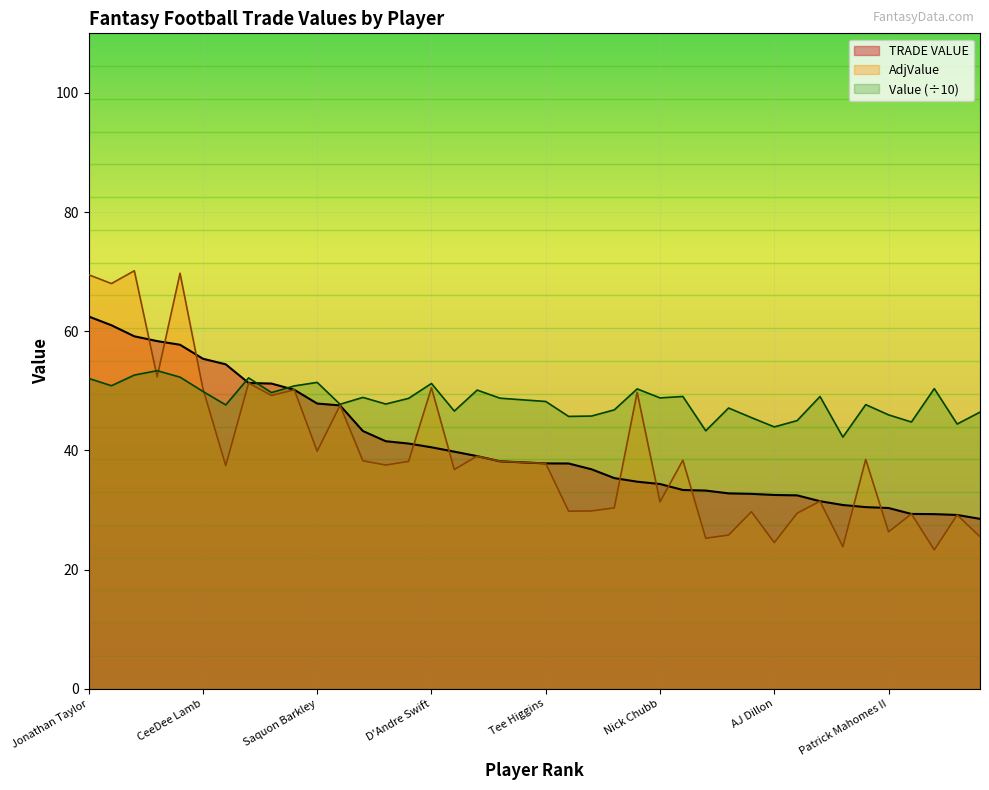

Which series has the largest range (max minus min)?

AdjValue